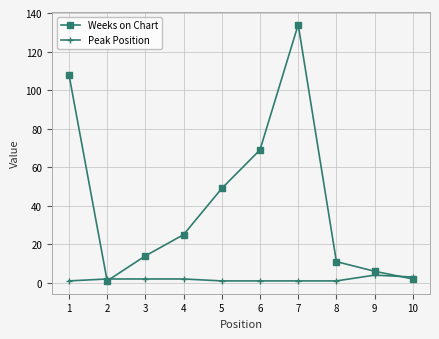

At 1, list the series in order from smallest to largest.

Peak Position, Weeks on Chart